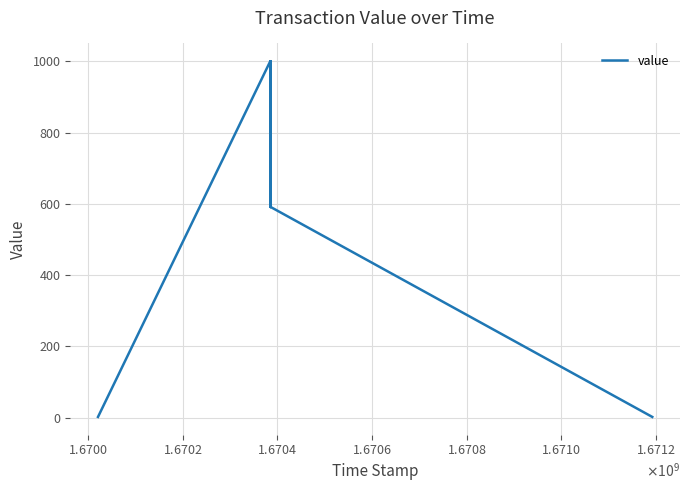

Count the number of data series in this chart.

1